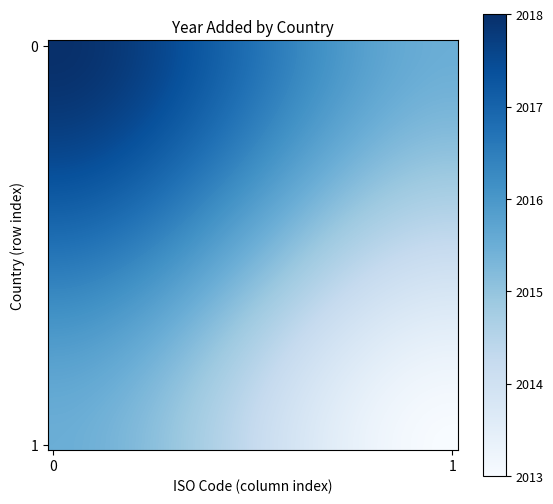

What is the minimum value shown in the chart?

2013.0